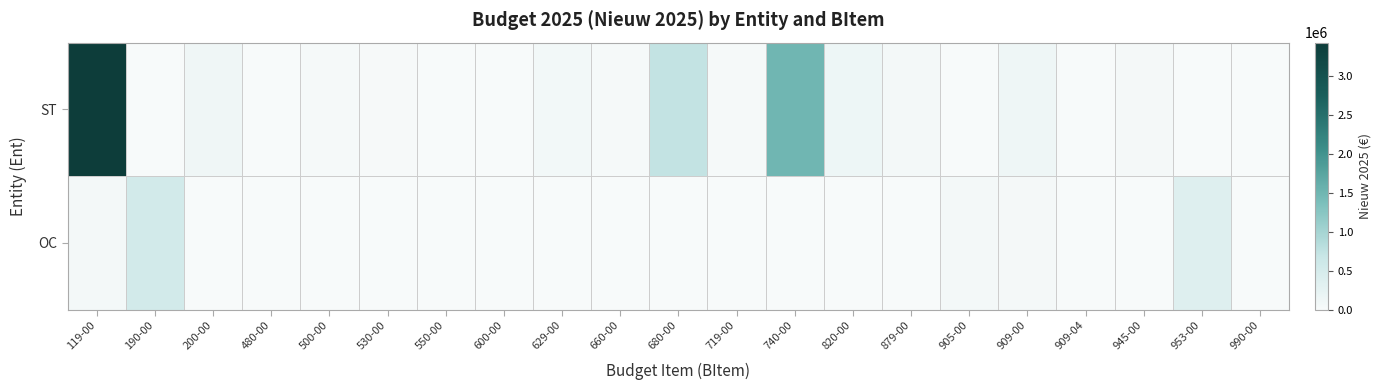

Which series has the largest range (max minus min)?

ST